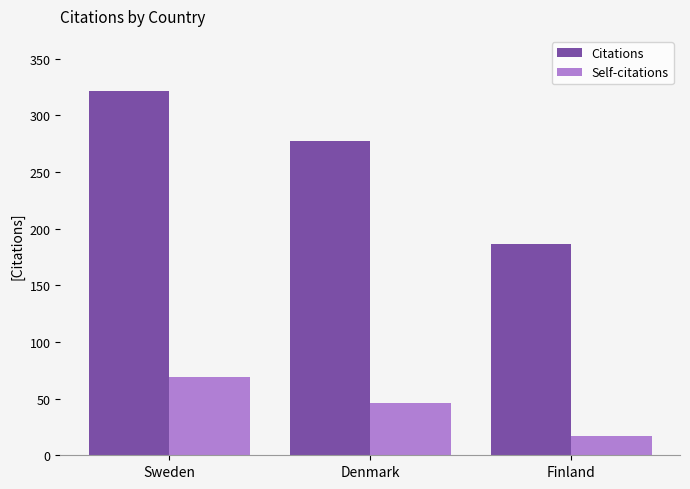

List the series in order of their overall mean, lowest first.

Self-citations, Citations